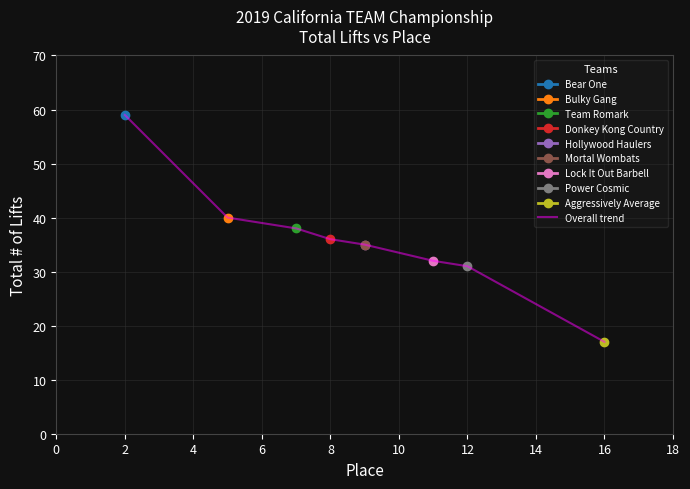

True or false: there are more than 0 points higher than both neighbors.

False